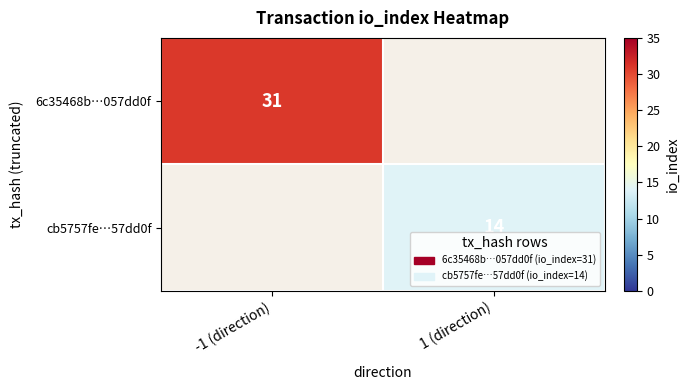

True or false: 6c35468b…057dd0f has a value of 31 at -1 (direction).

True